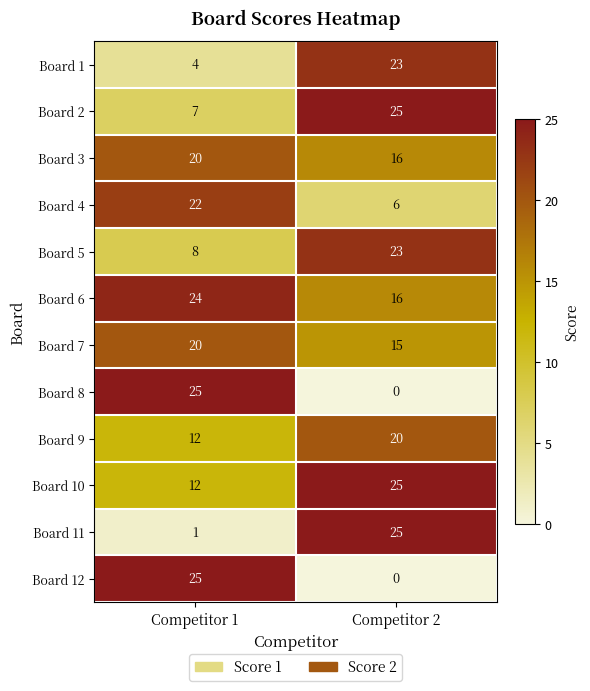

Reading left to right, list all the values displayed in this chart.

Board 1: 4	23
Board 2: 7	25
Board 3: 20	16
Board 4: 22	6
Board 5: 8	23
Board 6: 24	16
Board 7: 20	15
Board 8: 25	0
Board 9: 12	20
Board 10: 12	25
Board 11: 1	25
Board 12: 25	0